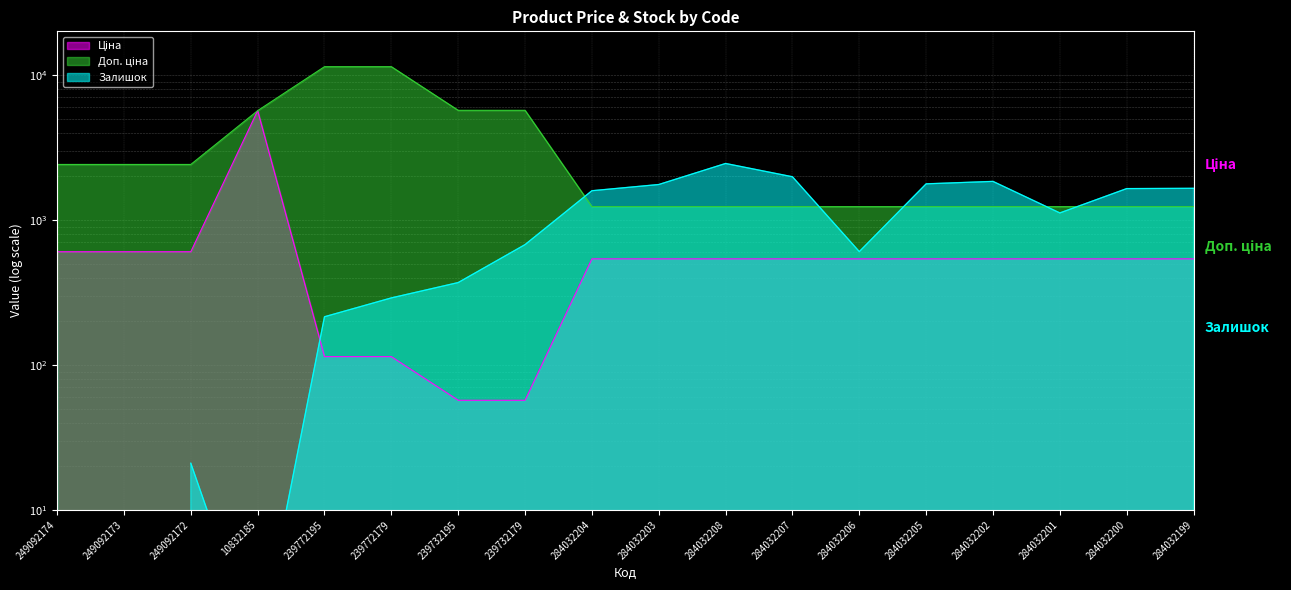

True or false: Доп. ціна and Ціна cross at least once.

False